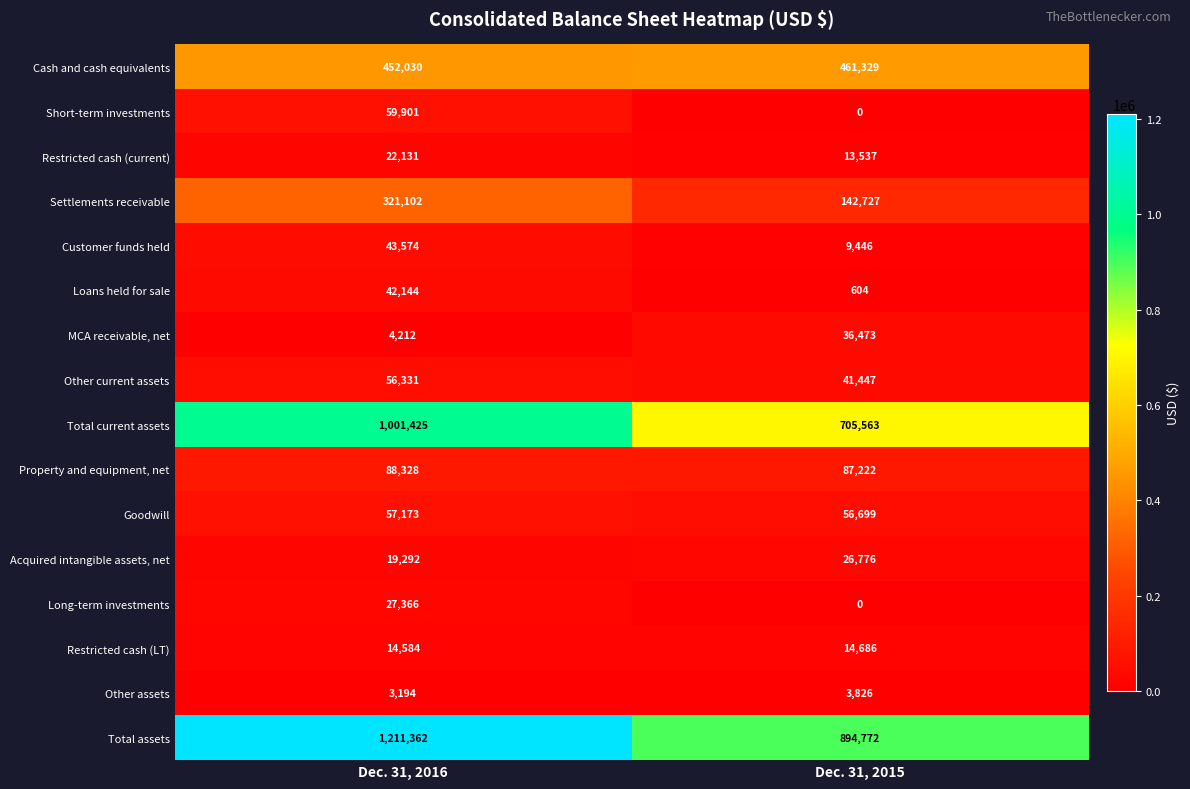

What is the total value across all series at Dec. 31, 2016?

3424149